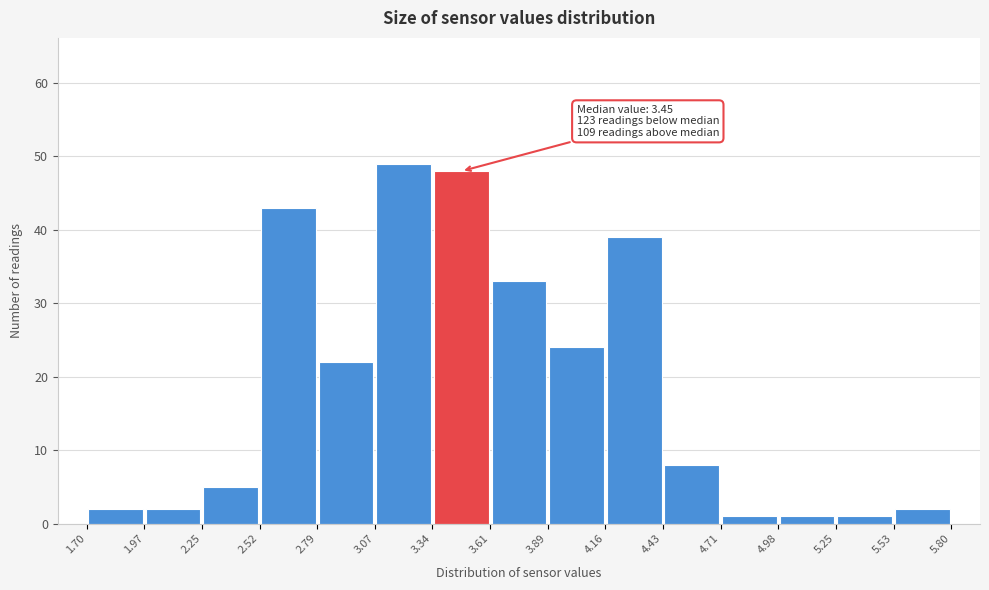

Over which range of the x-axis is the bar tallest?

3.07 to 3.34